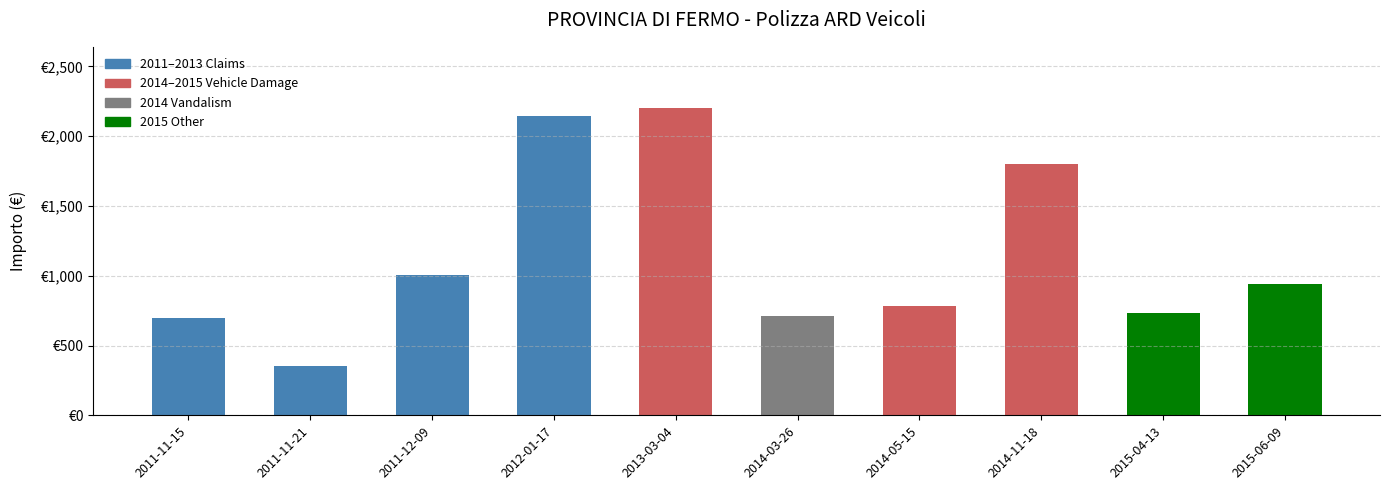

Does the chart contain any negative values?

No